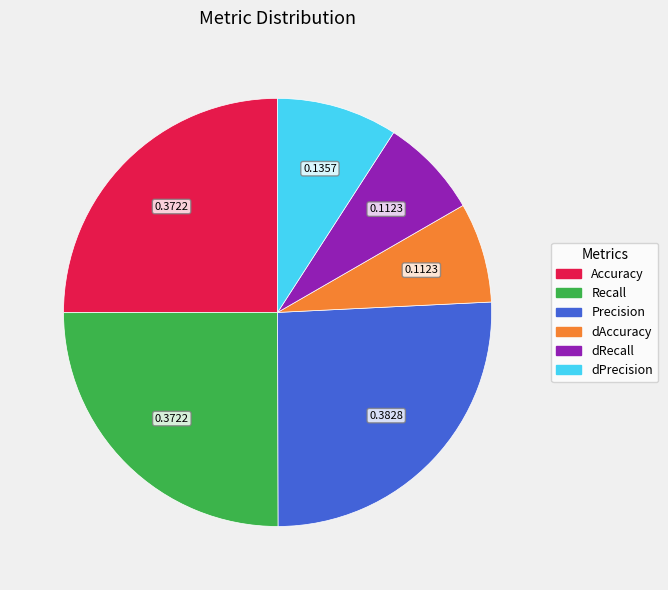

Is the sum of dRecall and dAccuracy greater than half?

No